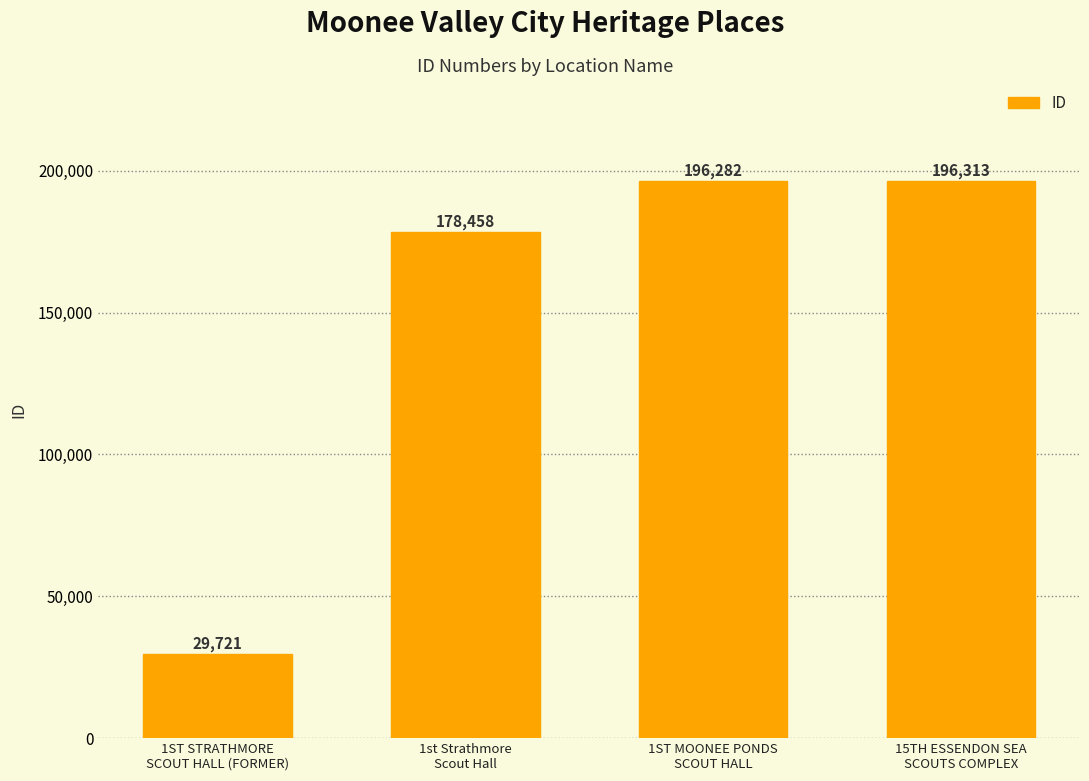

Which label corresponds to the smallest value in the chart?

1ST STRATHMORE
SCOUT HALL (FORMER)